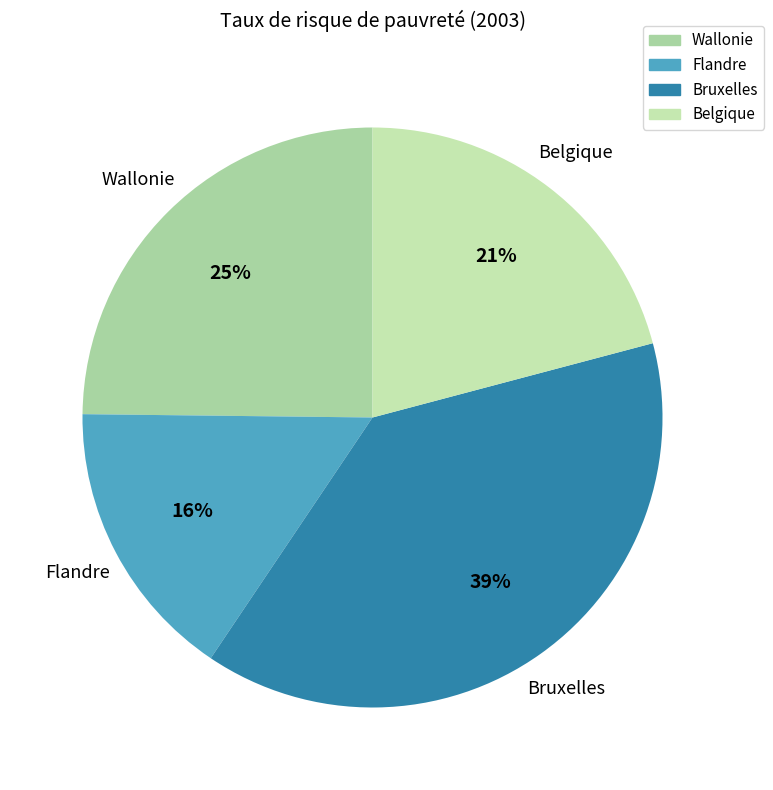

To the nearest percent, what is the average slice percentage?

25%